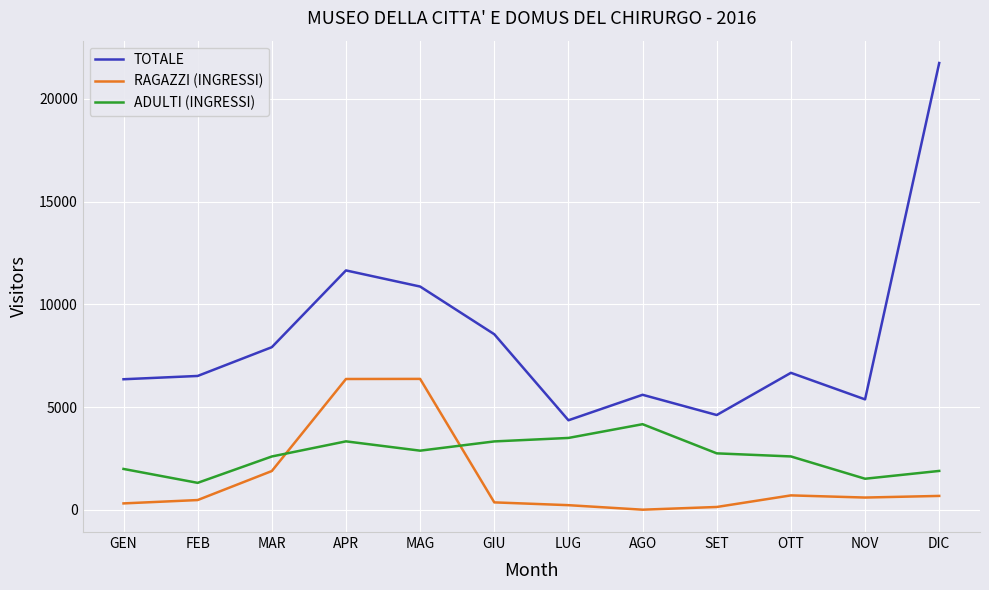

Which series has the largest range (max minus min)?

TOTALE